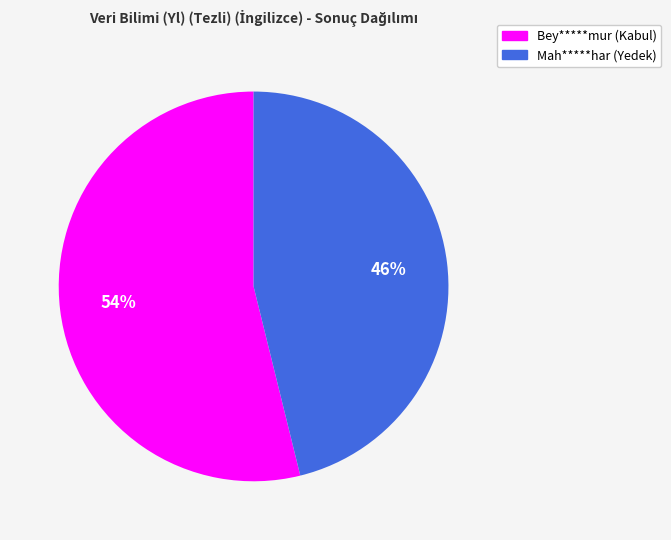

Do Bey*****mur (Kabul) and Mah*****har (Yedek) together represent more than half of the pie?

Yes